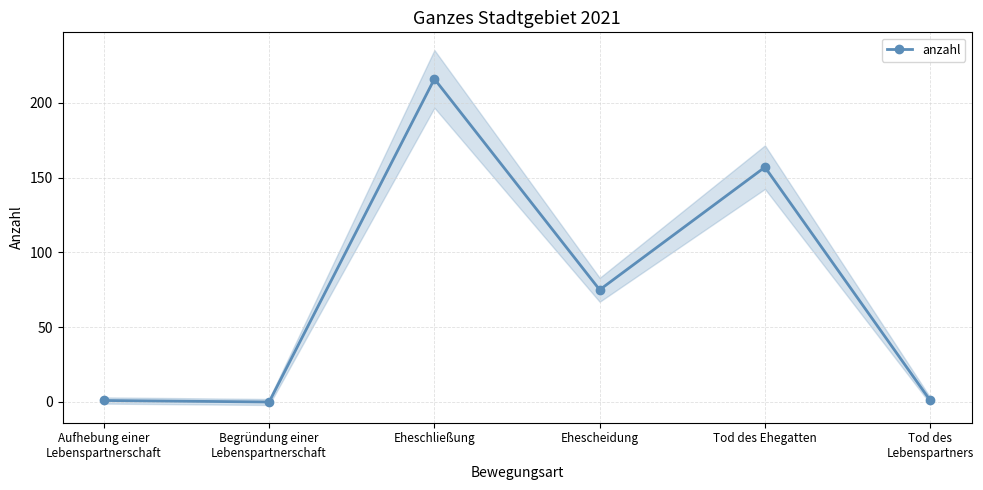

At which label does the data first exceed 75?

Eheschließung